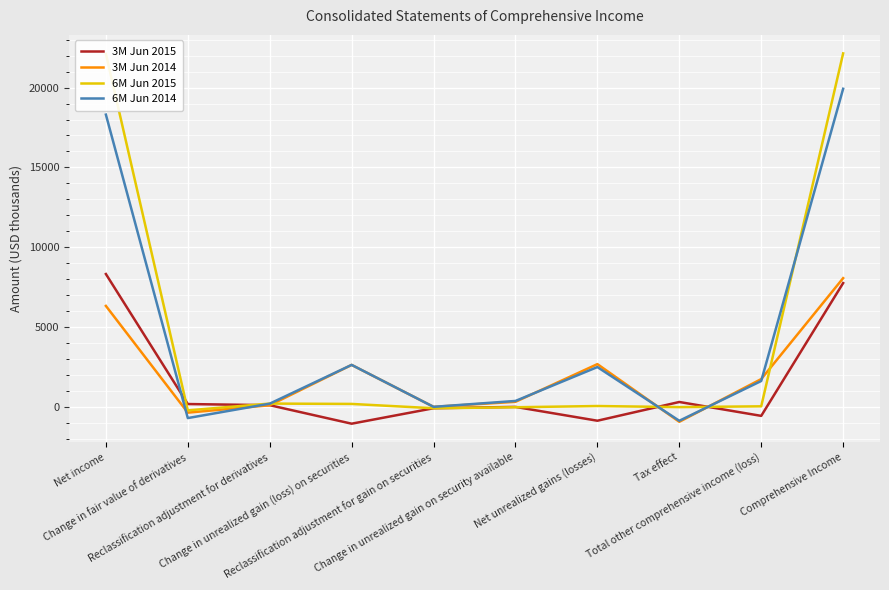

What is the maximum value shown in the chart?

22141